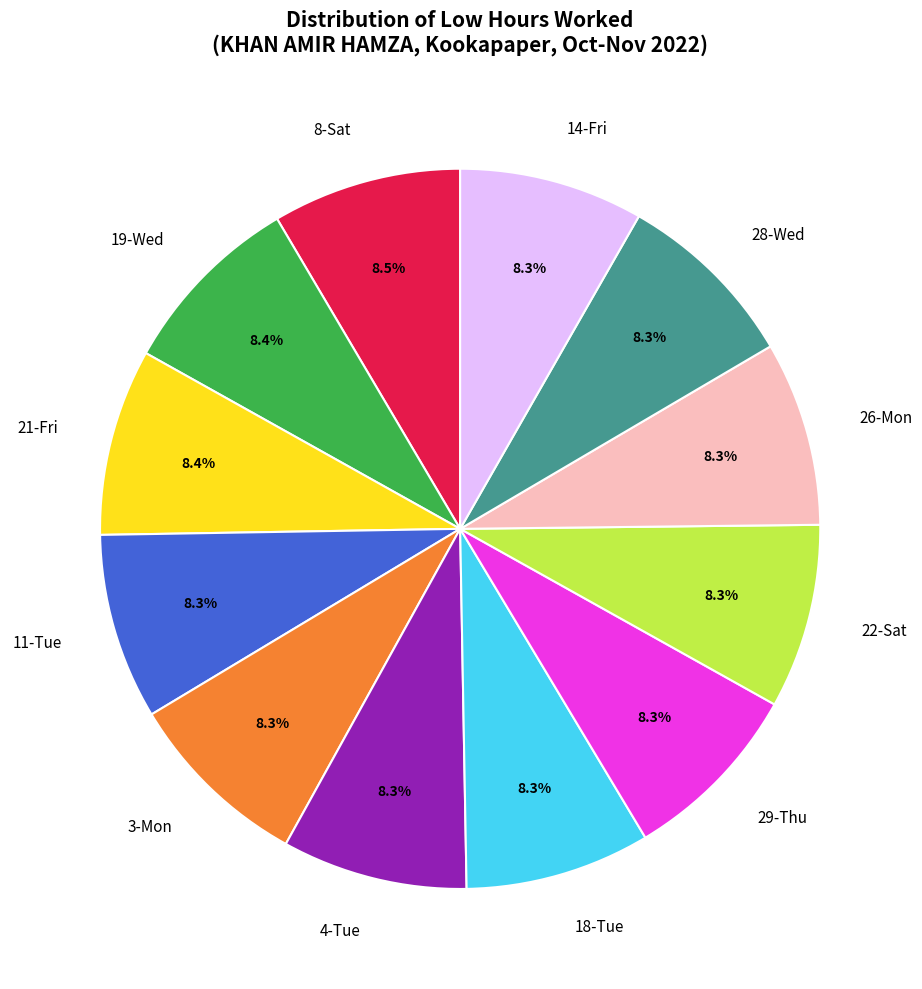

Does any single category account for the majority?

No